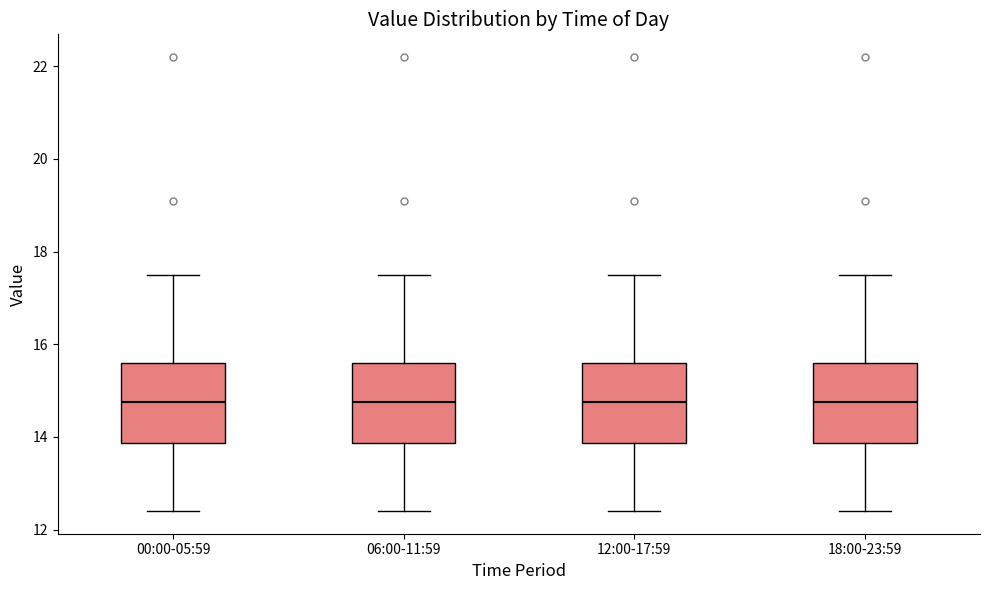

Reading left to right, read every box against the y-axis: the position of its median line, the range the box covers, and the ends of its whiskers. The values are not printed on the chart, so give them approximately, as read against the axis.

00:00-05:59: median 14.8, box 13.8 to 15.6, whiskers 12.4 to 17.6
06:00-11:59: median 14.8, box 13.8 to 15.6, whiskers 12.4 to 17.6
12:00-17:59: median 14.8, box 13.8 to 15.6, whiskers 12.4 to 17.6
18:00-23:59: median 14.8, box 13.8 to 15.6, whiskers 12.4 to 17.6